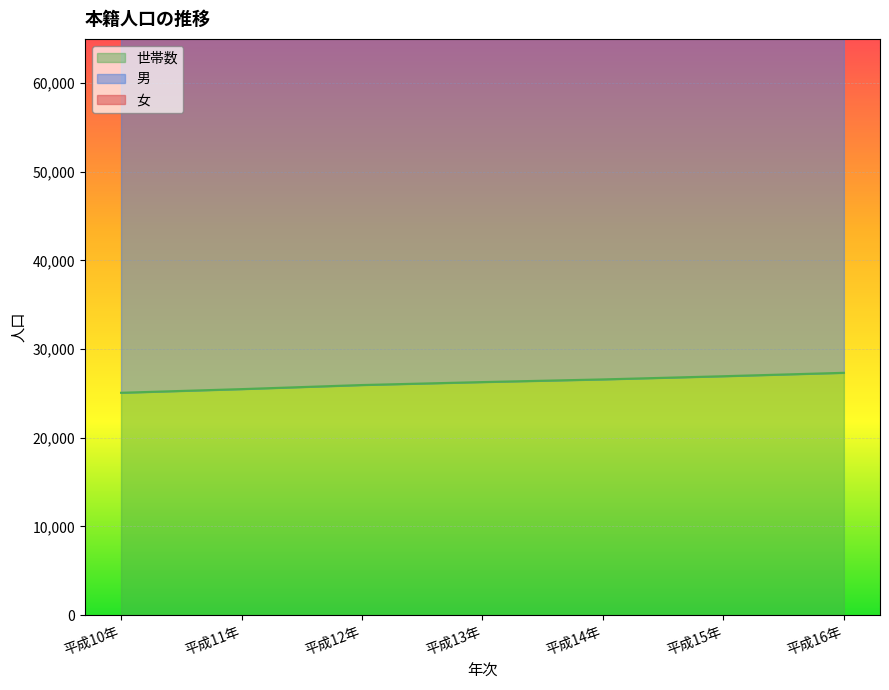

At how many categories does at least one series exceed 43247?

7